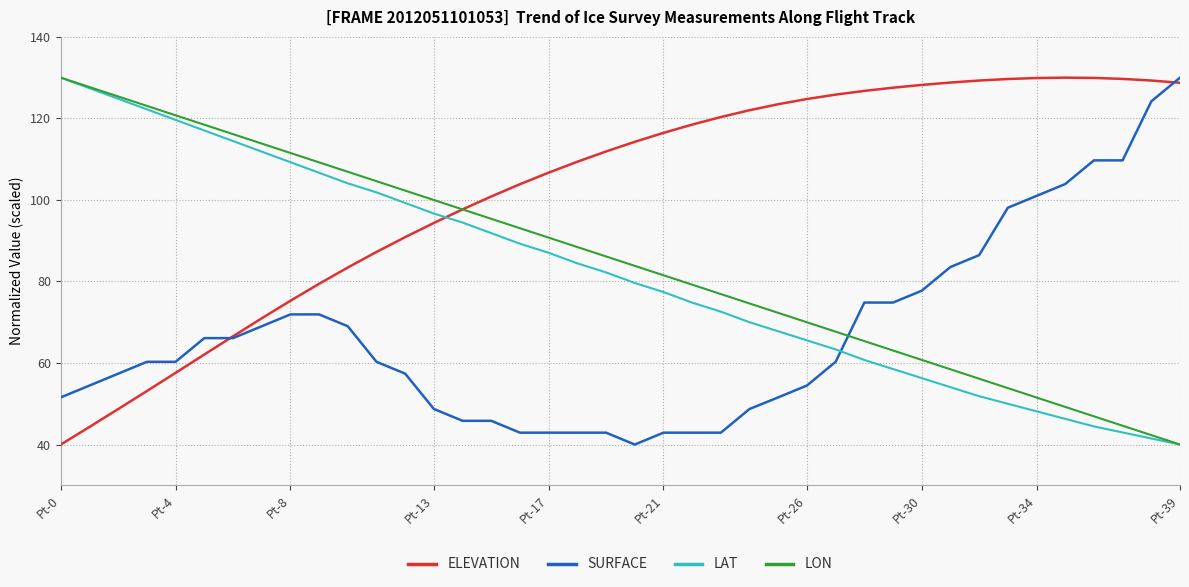

True or false: SURFACE and LON cross at least once.

True